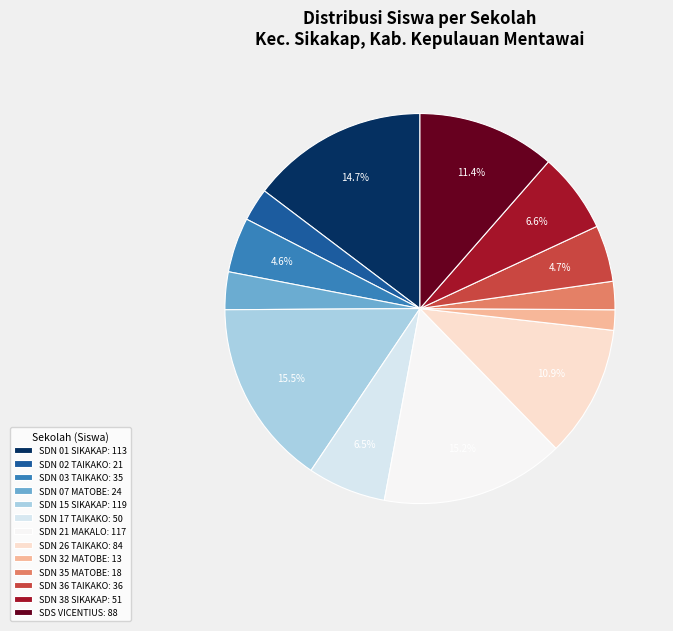

What is the largest slice in the pie chart?

SD NEGERI 15 SIKAKAP